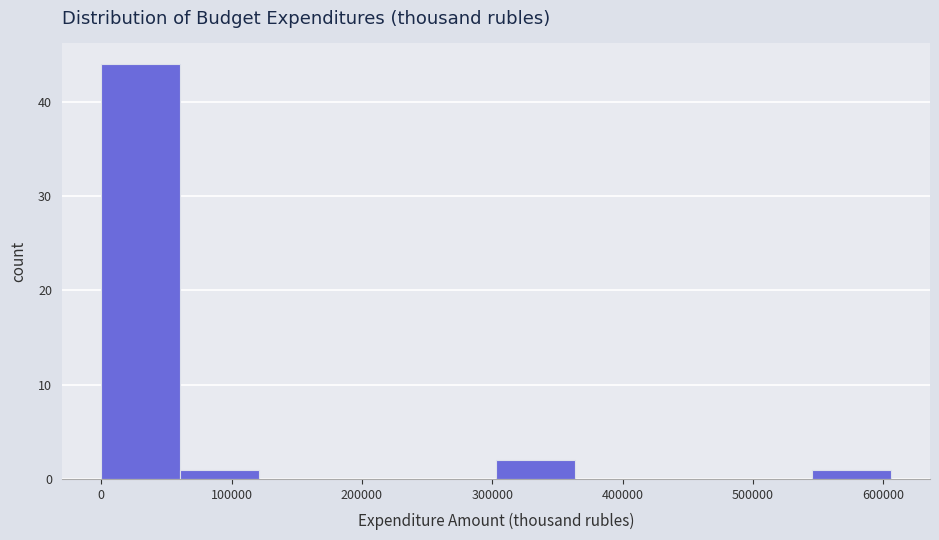

What is the height of the bar covering 550000 to 610000 on the x-axis? Neither the bar edges nor the heights are printed on the chart, so give them approximately, as read against the axes.

1